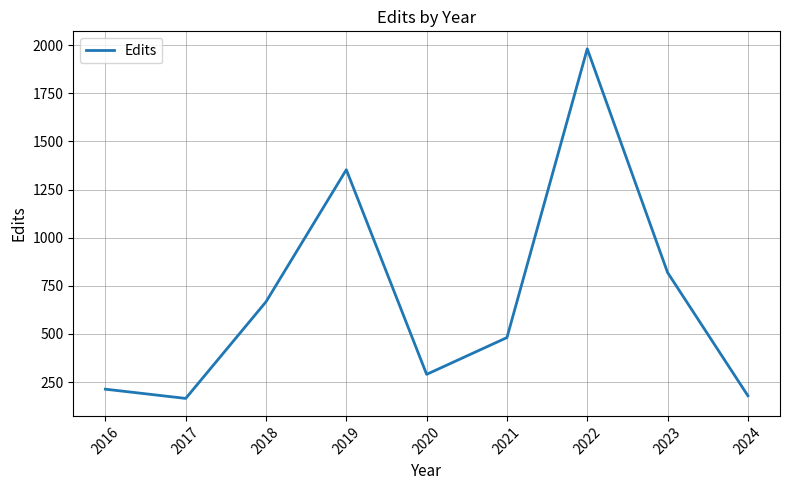

Reading left to right, extract all data points from this chart.

2016=213	2017=165	2018=667	2019=1353	2020=290	2021=481	2022=1981	2023=819	2024=179